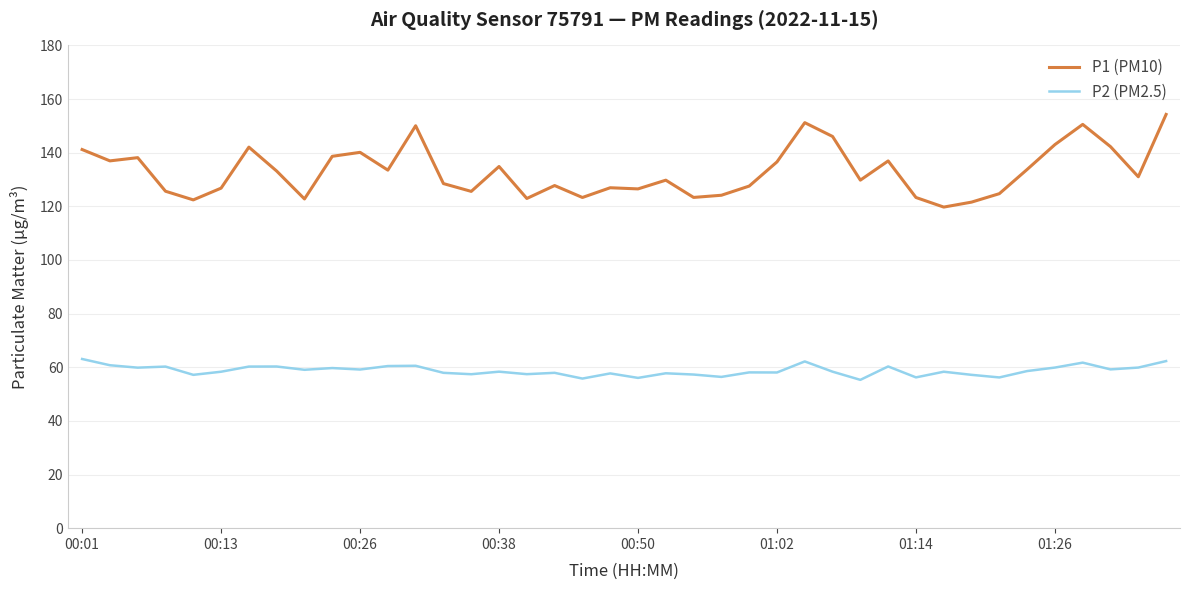

Which series has the largest total across all categories?

P1 (PM10)